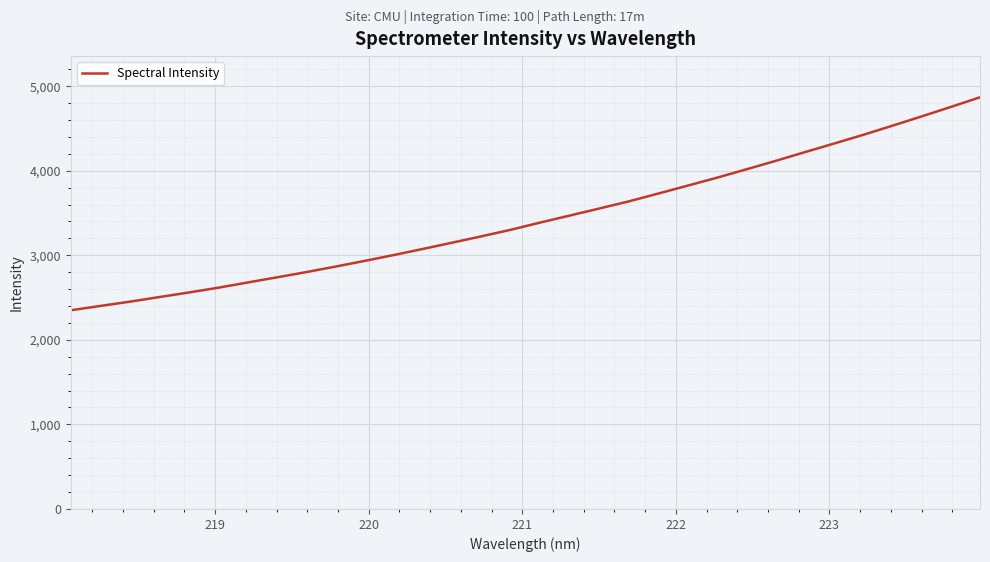

What is the maximum value shown in the chart?

4868.6